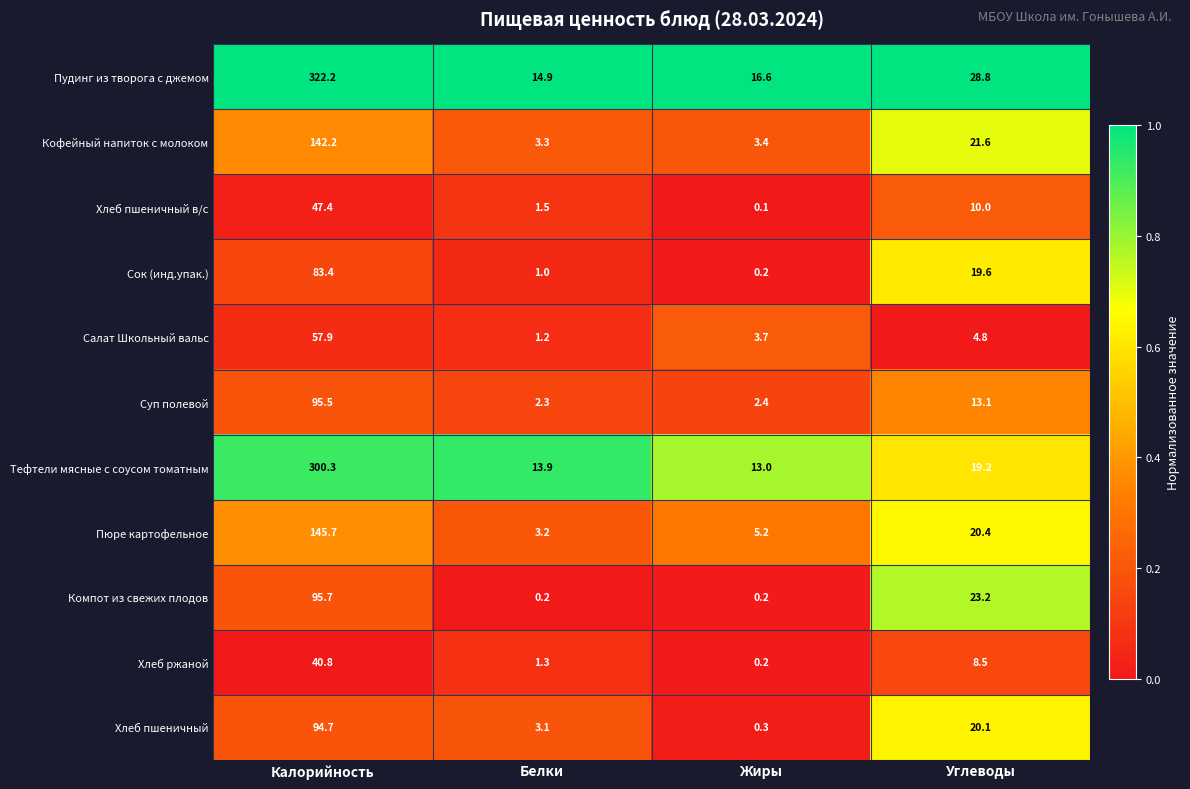

What is the difference between the Сок (инд.упак.) values at Жиры and Углеводы?

19.4